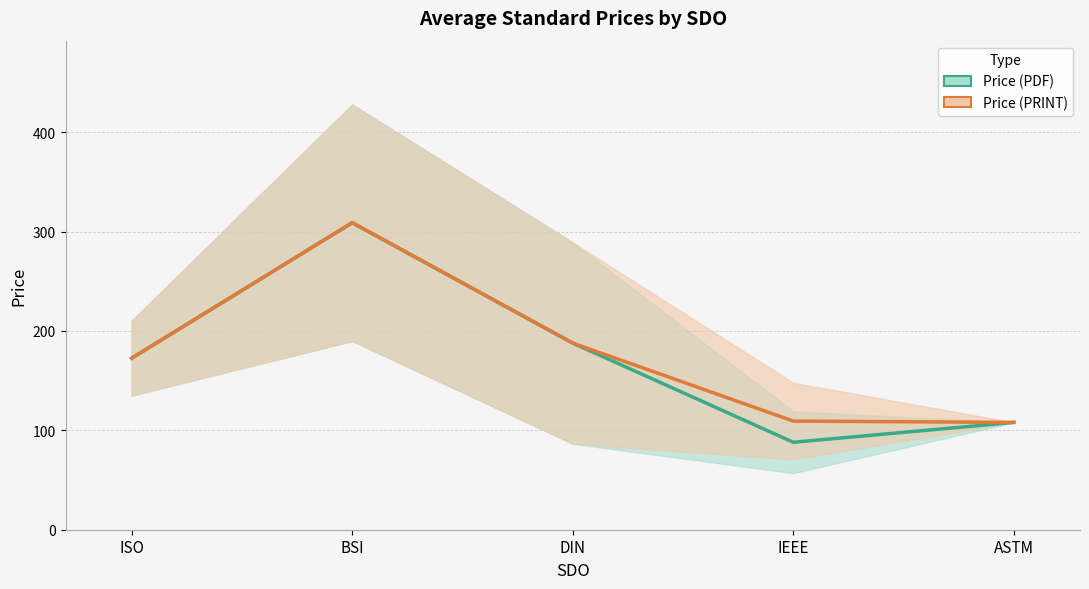

Which series has the largest range (max minus min)?

Price (PDF)